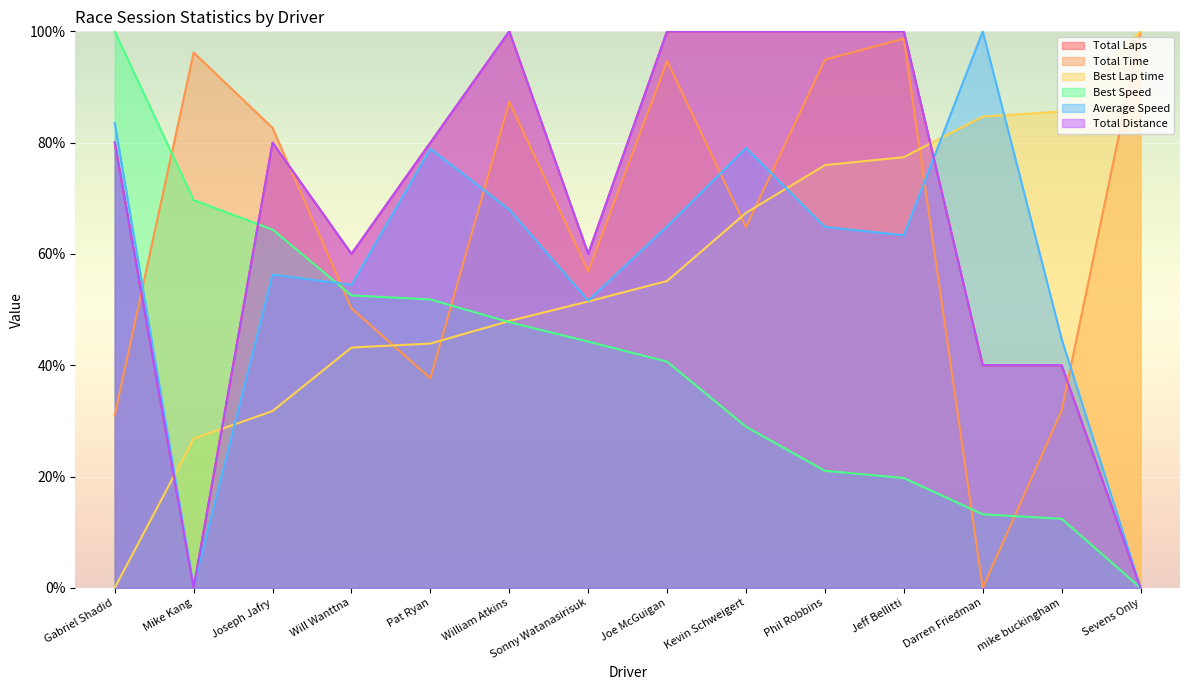

Read the Total Distance value at Sonny Watanasirisuk.

60.0